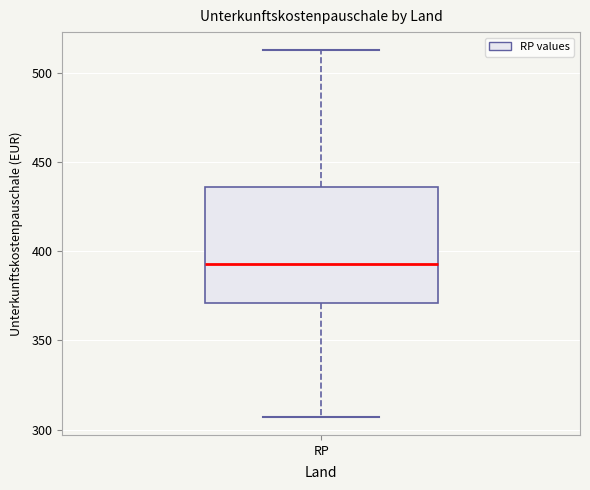

Transcribe this box plot: give where the median line is, the range the box spans, and where the two whiskers end, as read against the y-axis. The values are not printed on the chart, so give them approximately, as read against the axis.

median 395, box 370 to 435, whiskers 305 to 515